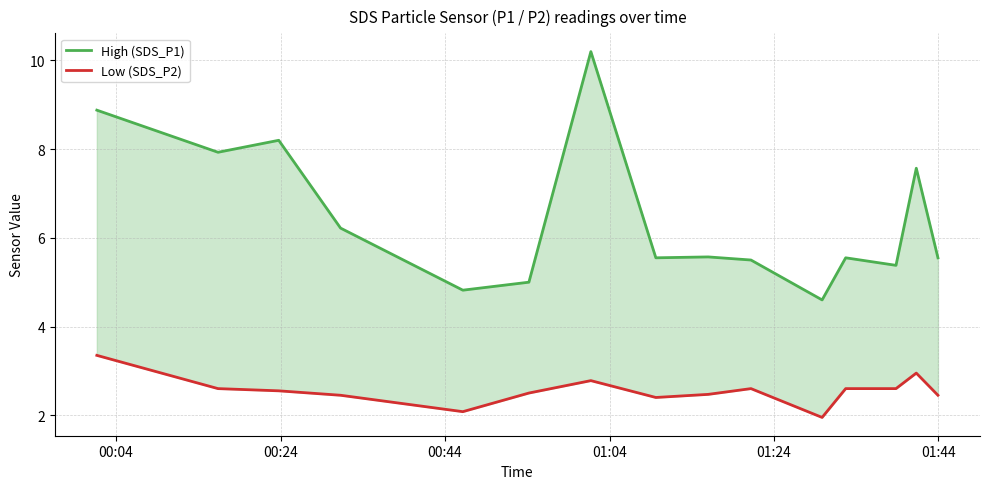

At how many categories does at least one series exceed 5?

12